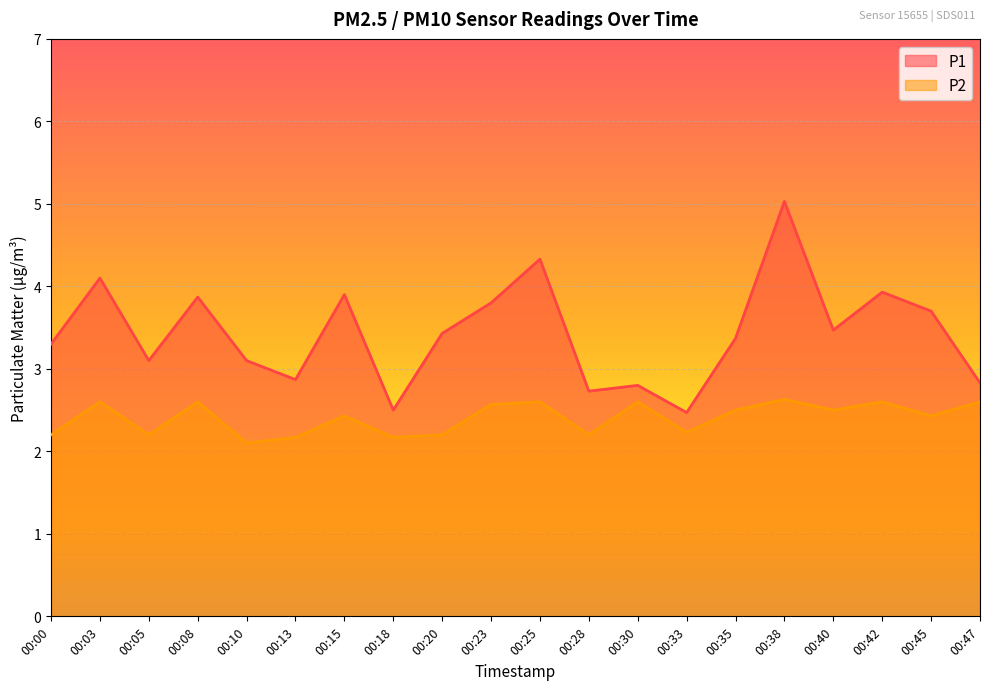

The P2 series shows 2.6 at 00:08. True or false?

True